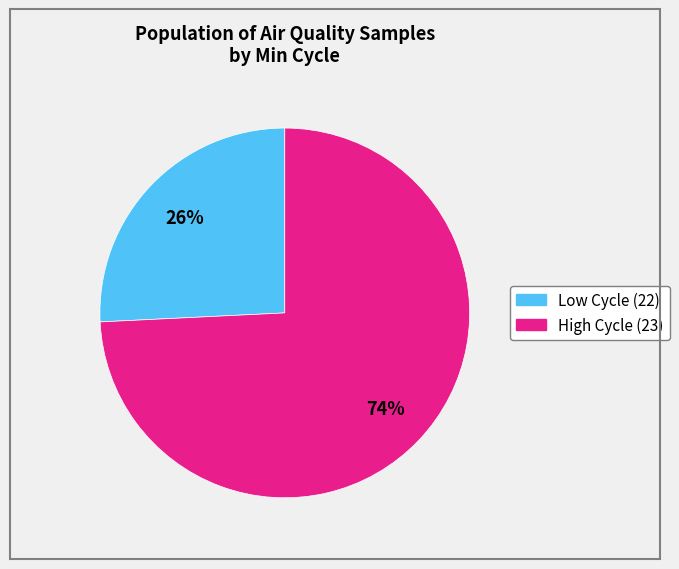

To the nearest percent, what is the average slice percentage?

50%